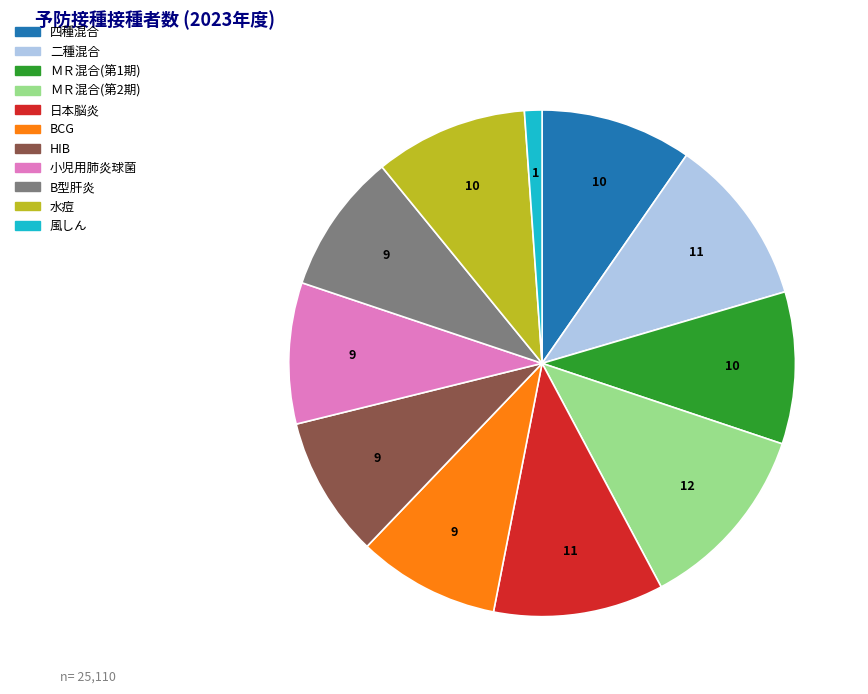

Does any single category account for the majority?

No